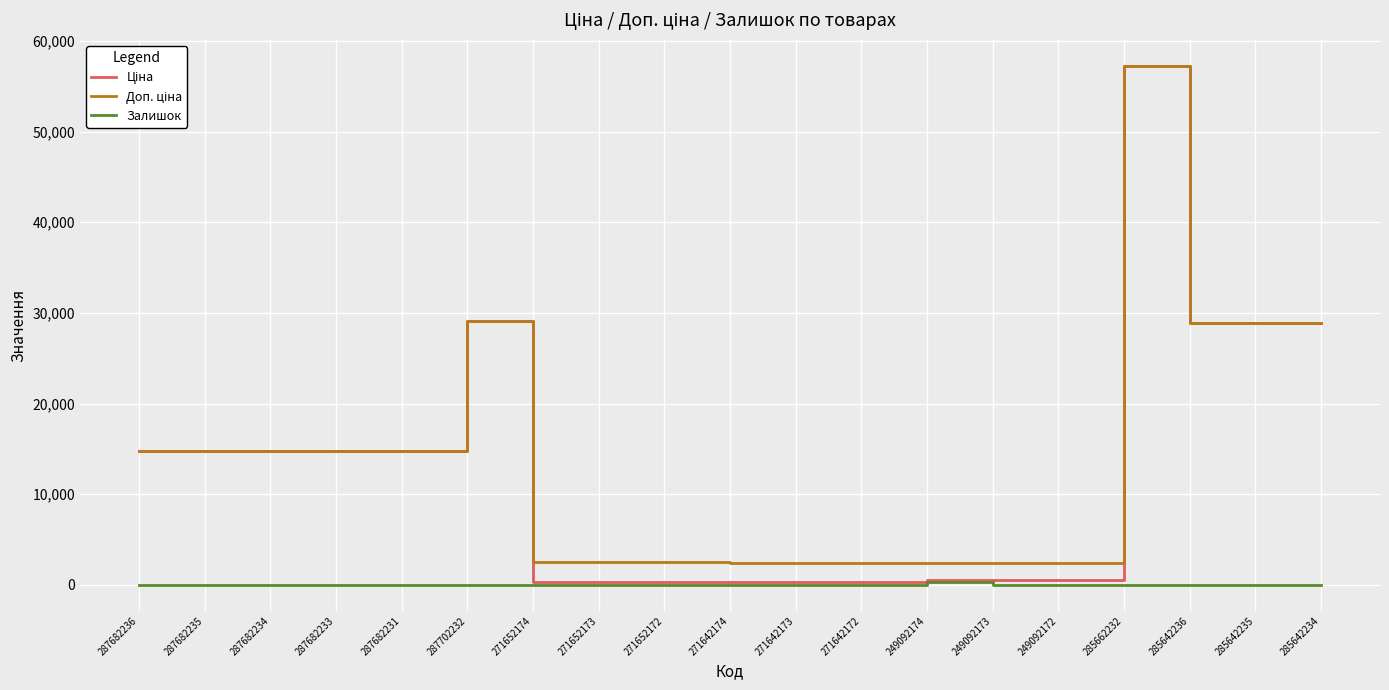

At which category is the sum across all series the highest?

285662232